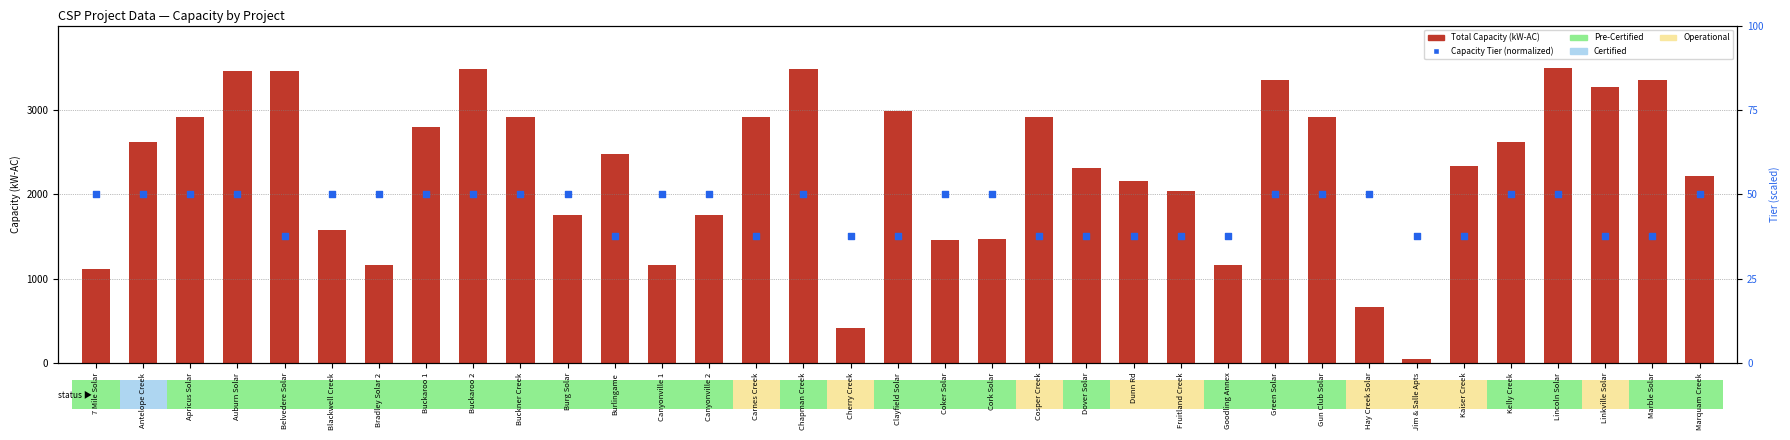

Which series reaches the maximum Y coordinate?

Total Capacity (kW-AC)